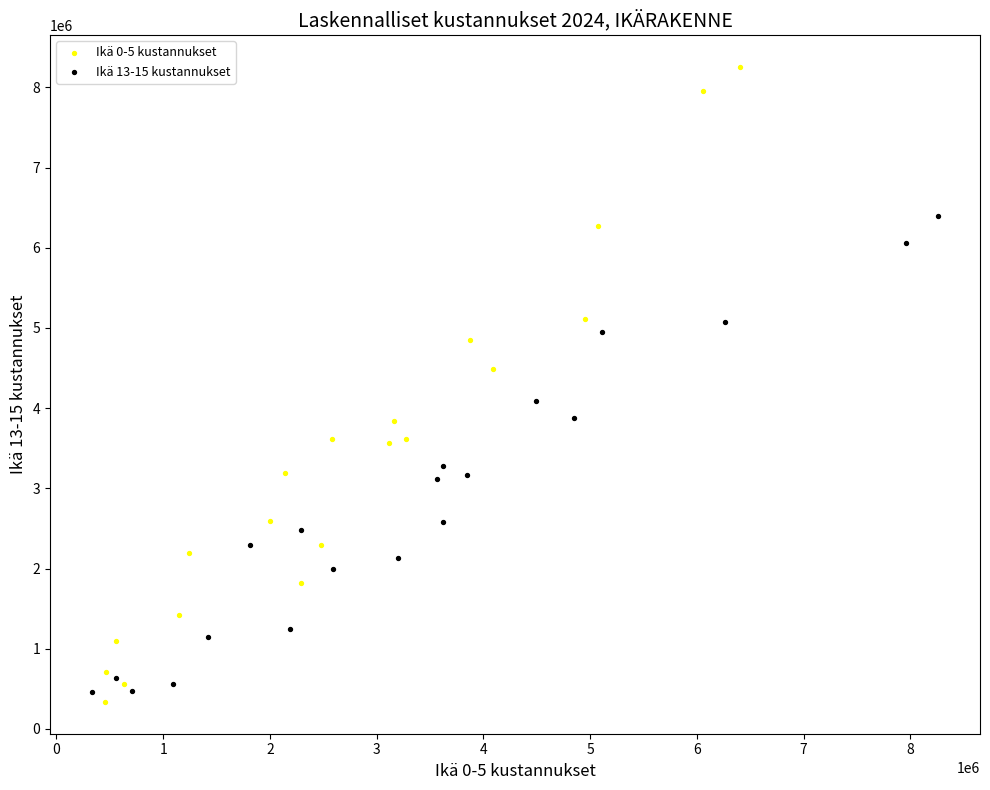

Which series has the largest Y range (max minus min)?

Ikä 0-5 kustannukset